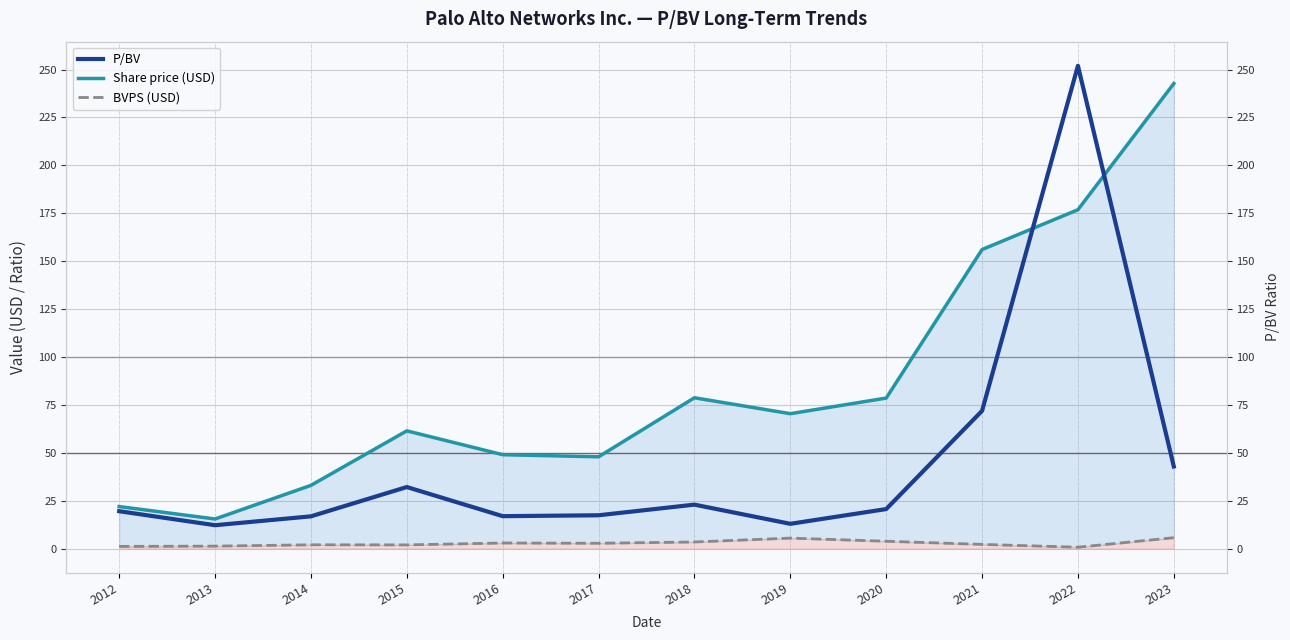

Where is the first local maximum for P/BV?

2015